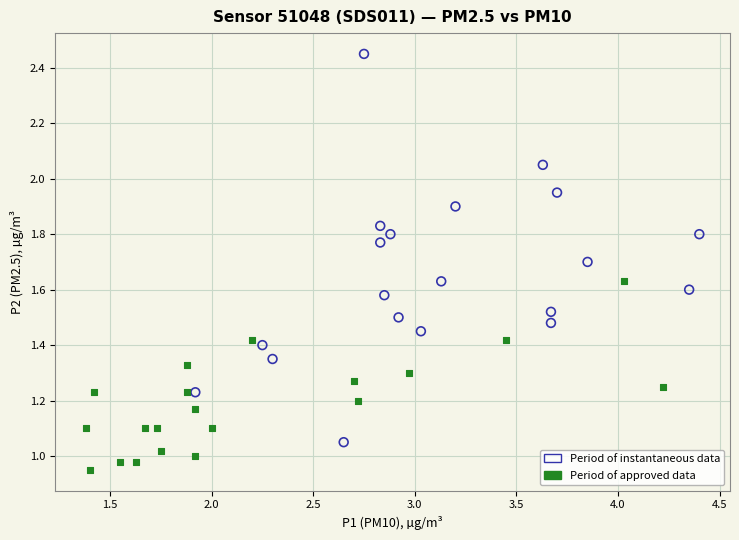

Which series contains the lowest Y value?

Period of approved data